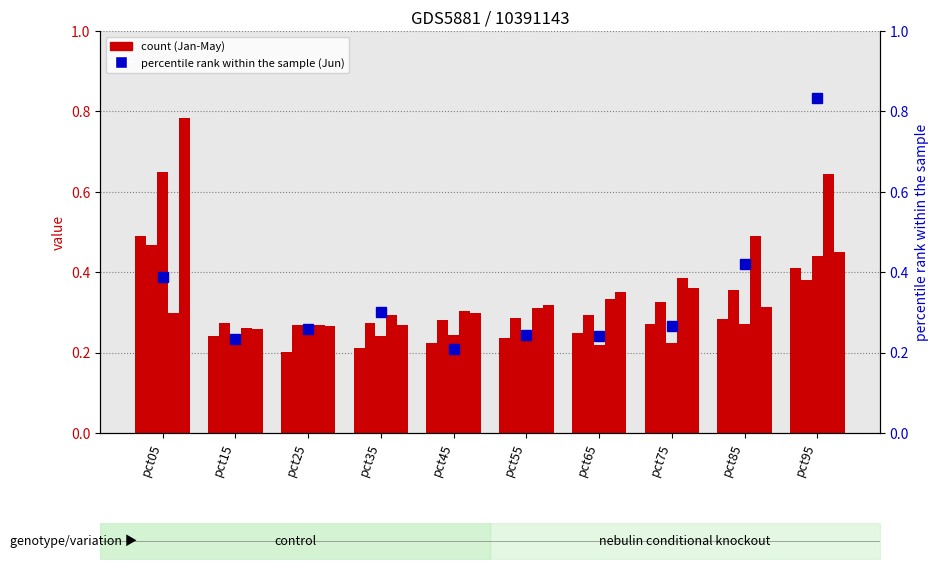

Is the value of Jun at pct75 greater than the value of Jan at pct25?

Yes